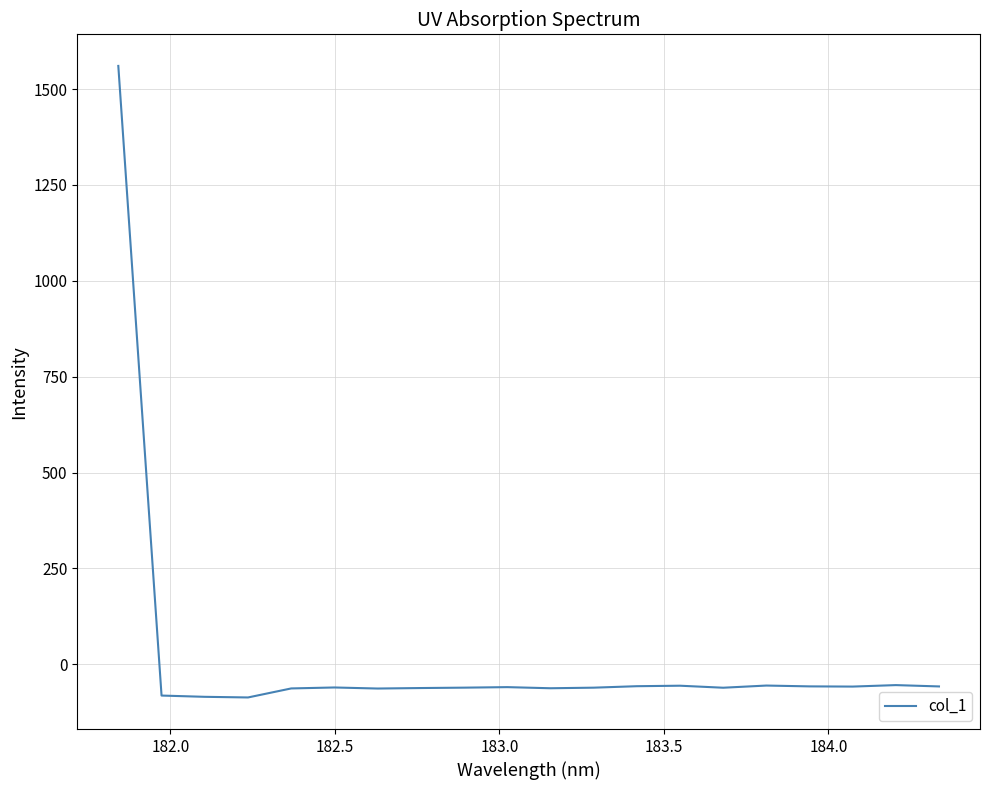

How many lines are shown in the chart?

1